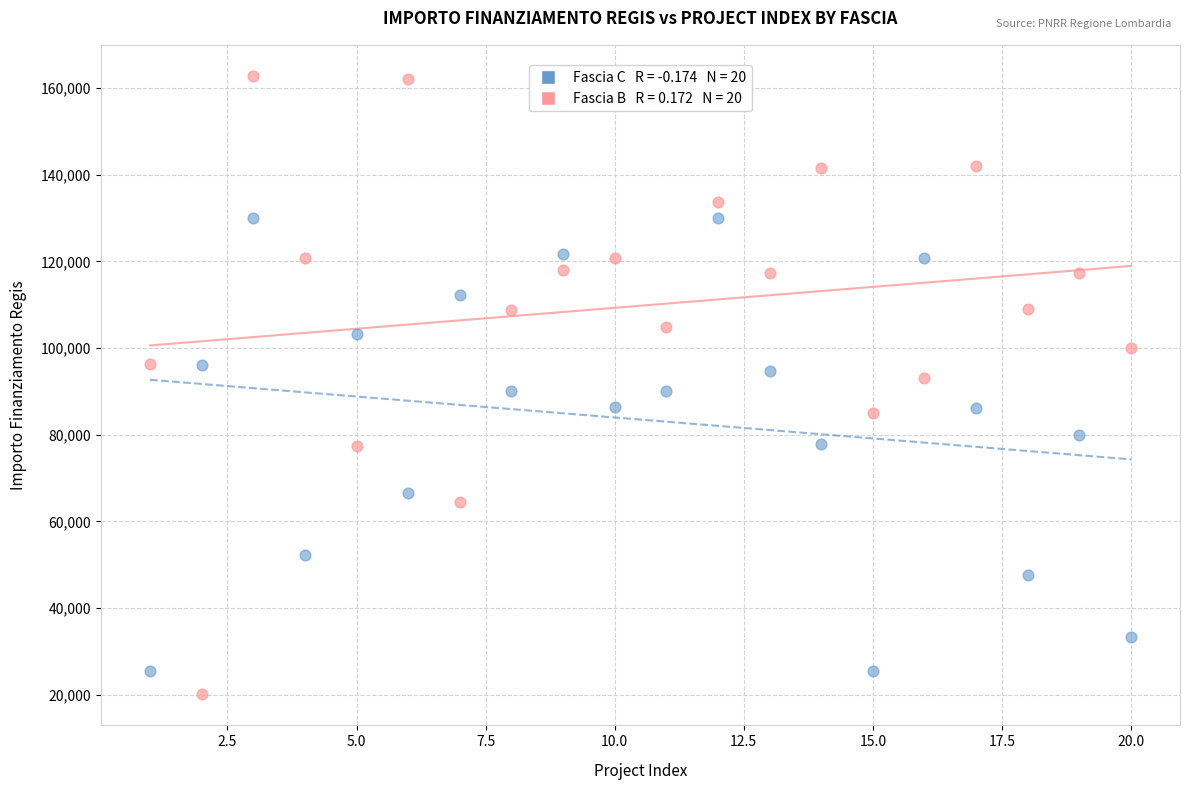

Across all data points, what is the range of X values (max minus min)?

19